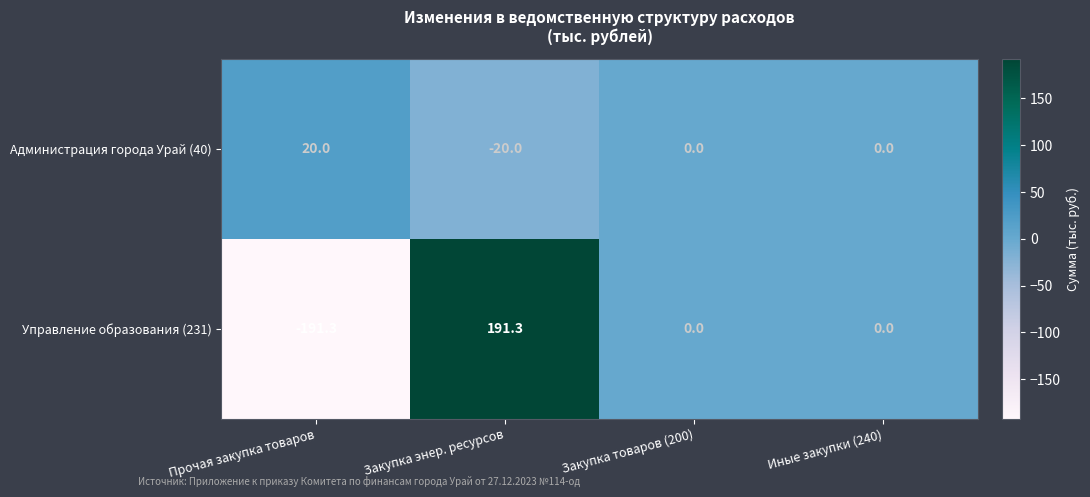

What is the difference between the Администрация города Урай (40) values at Иные закупки (240) and Прочая закупка товаров?

20.0